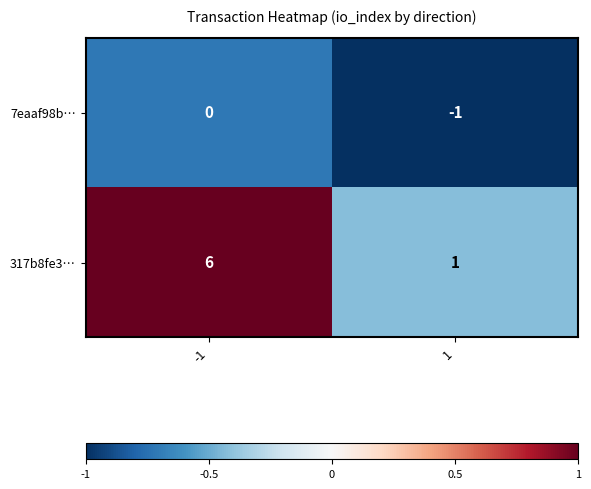

Reading left to right, what are all the values shown in this chart?

7eaaf98b…: -1=0	1=-1
317b8fe3…: -1=6	1=1